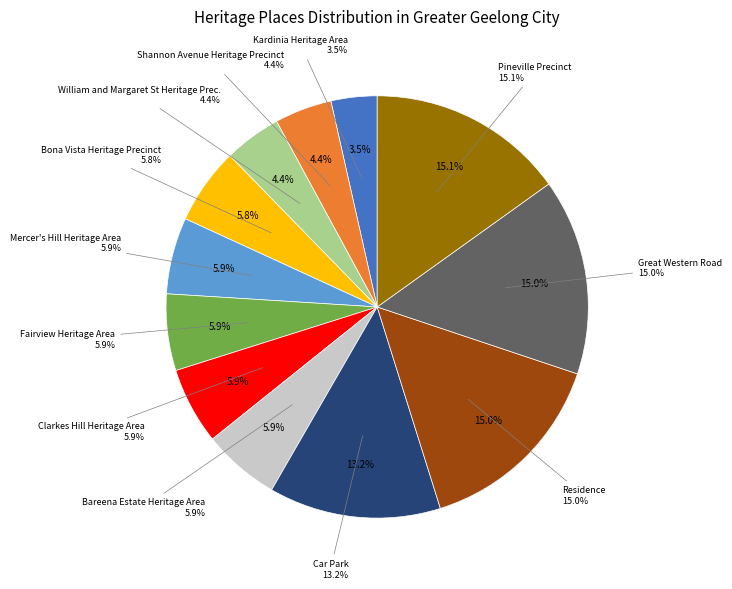

Which slice is the largest?

Pineville Precinct